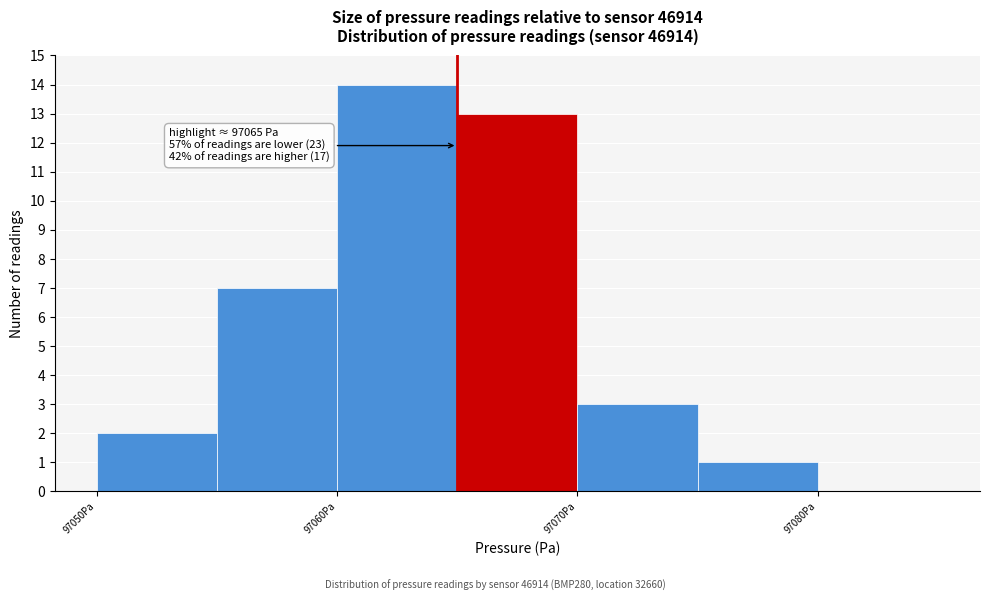

Which range on the x-axis has the tallest bar?

97060 to 97065